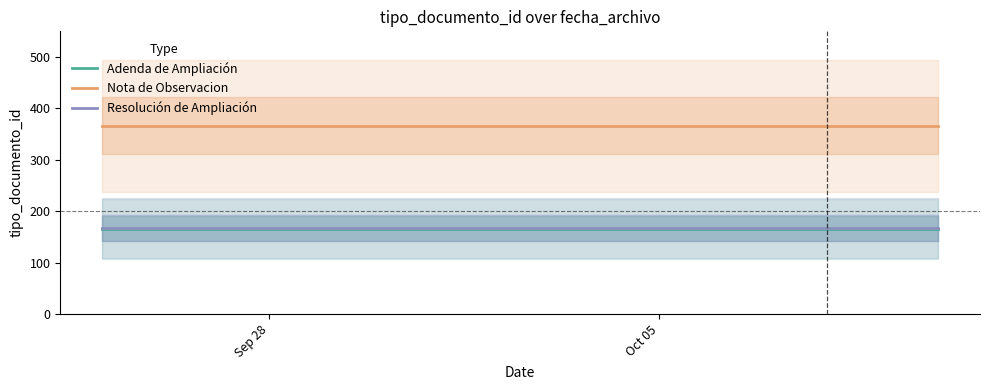

Reading left to right, extract all data points from this chart.

Adenda de Ampliación: 166	166	166
Nota de Observacion: 366	366	366
Resolución de Ampliación: 167	167	167